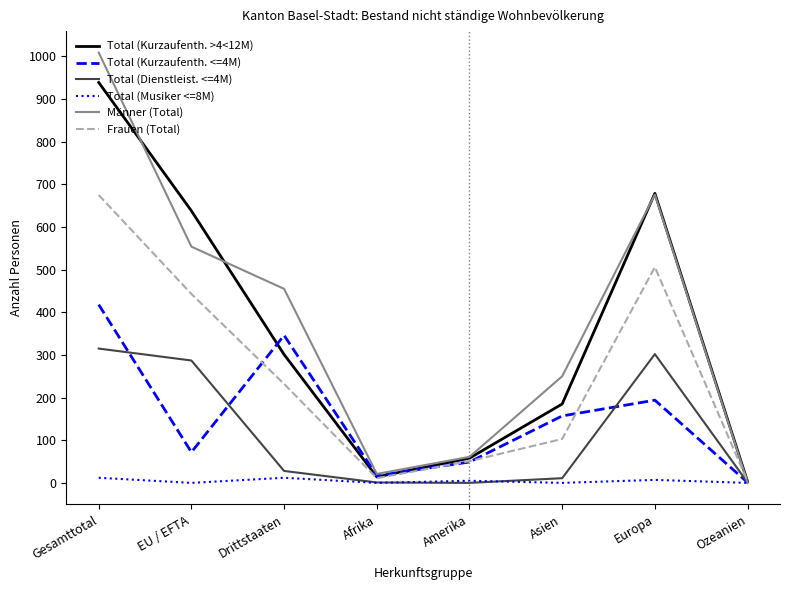

At which category does the chart reach its peak across all series?

Gesamttotal